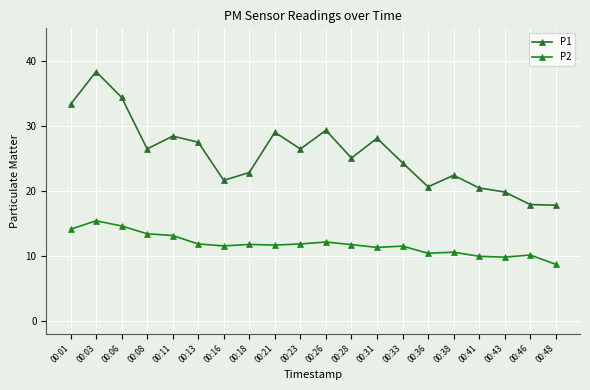

True or false: P2 has more than 2 interior local peaks.

True